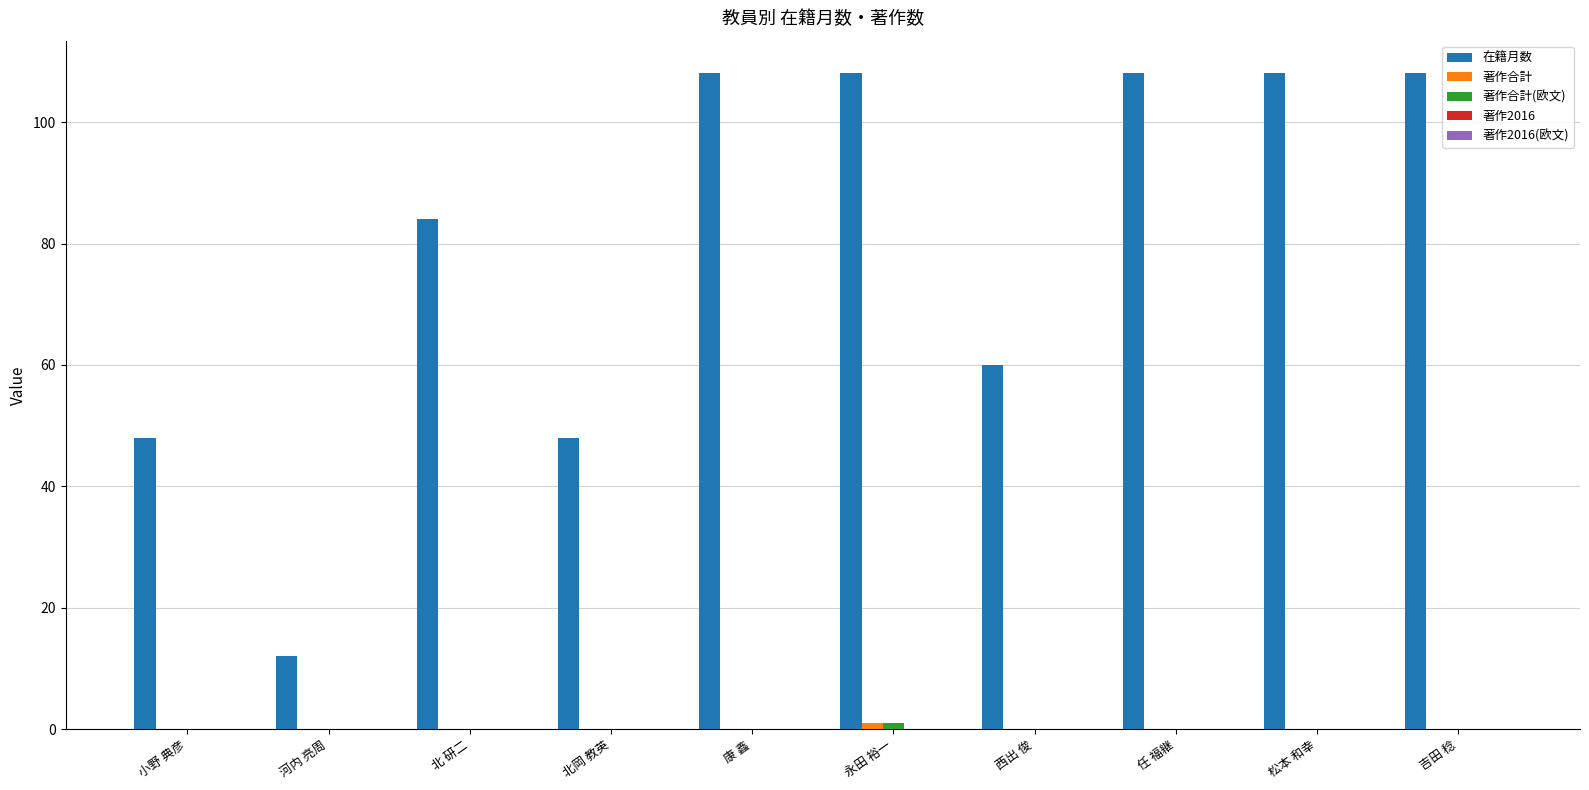

What value does the 在籍月数 series have at 松本 和幸?

108